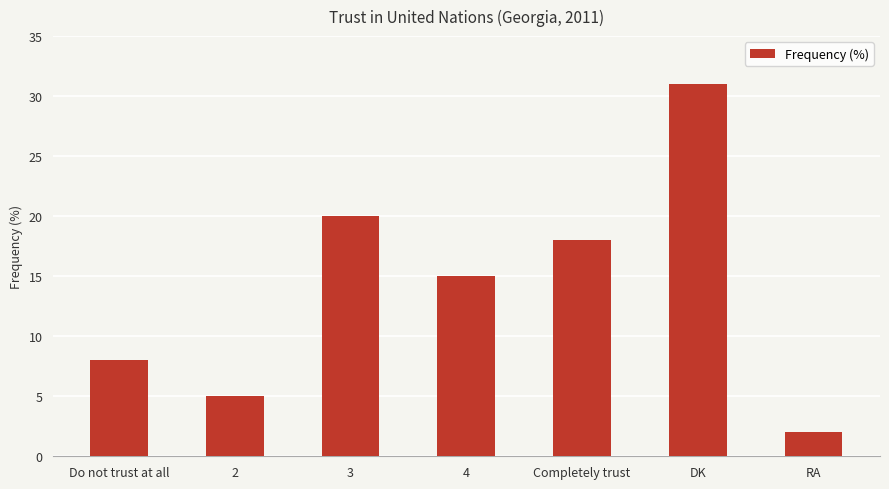

What is the sum of all values?

99